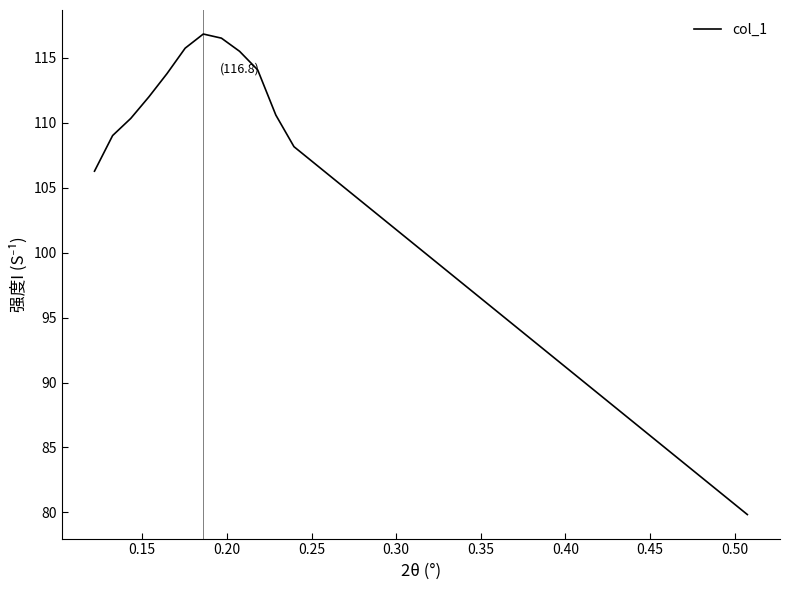

What is the minimum value shown in the chart?

79.8